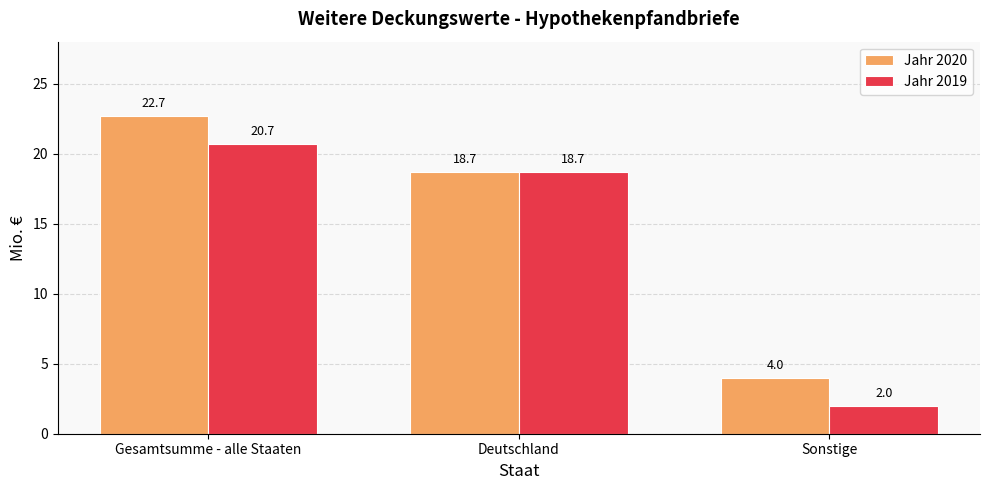

The value of Jahr 2019 at Gesamtsumme - alle Staaten is 9.4. True or false?

False